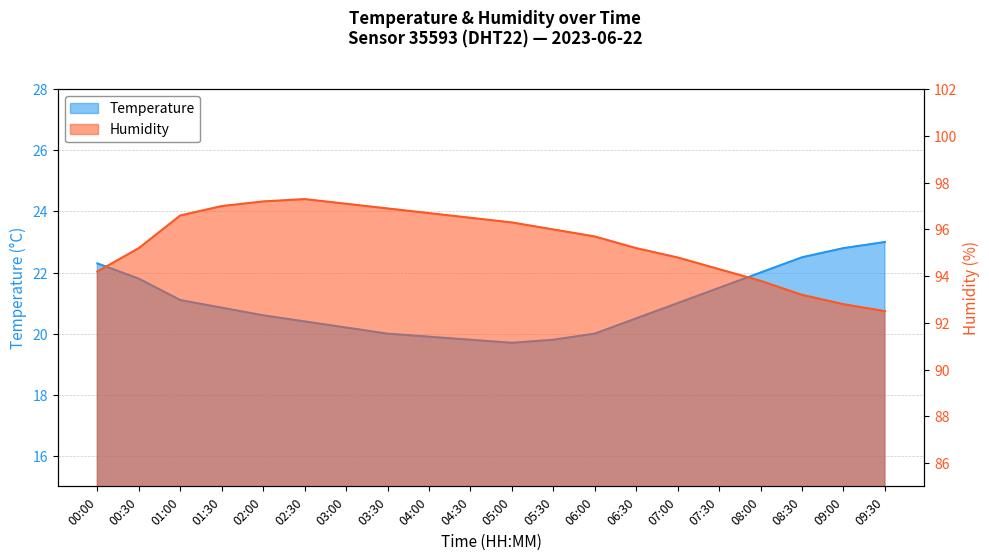

How many values in the Temperature series exceed 20?

14